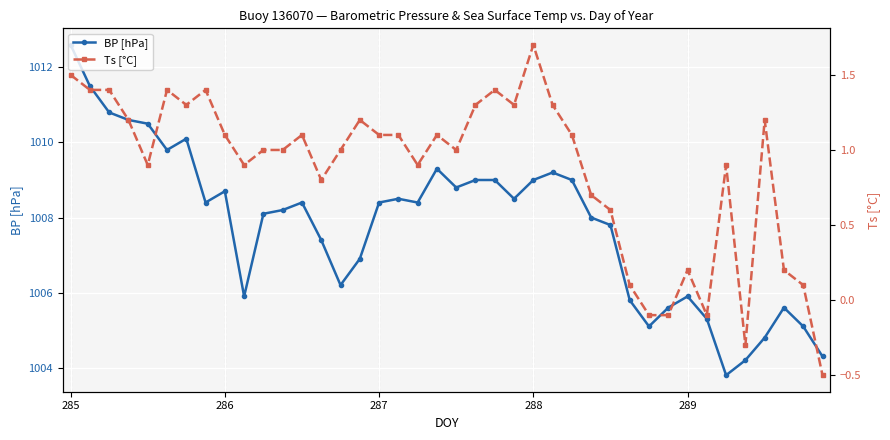

True or false: BP [hPa] has a value of 1012.6 at 285.

True